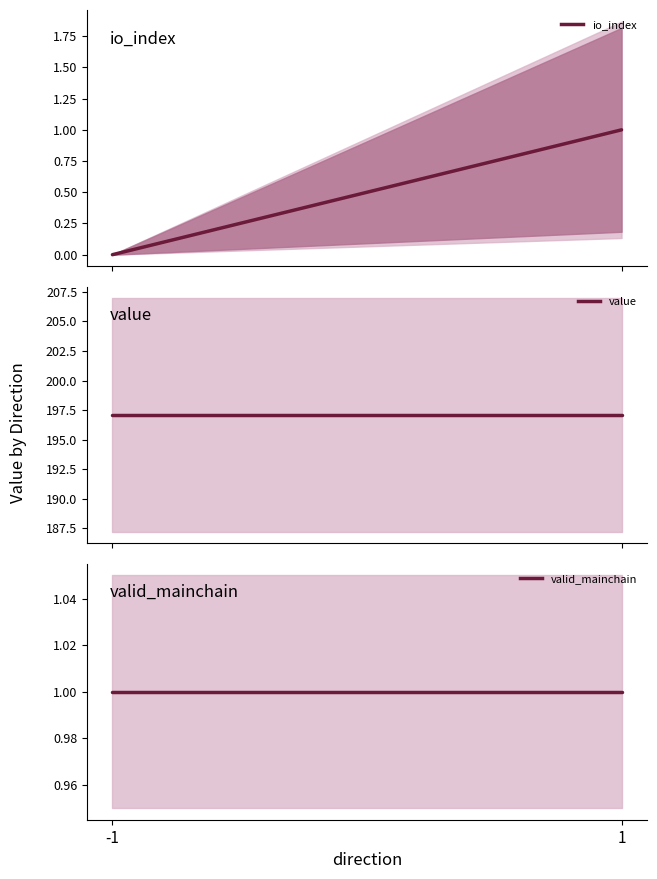

Is the value of io_index at -1 greater than the value of valid_mainchain at 1?

No